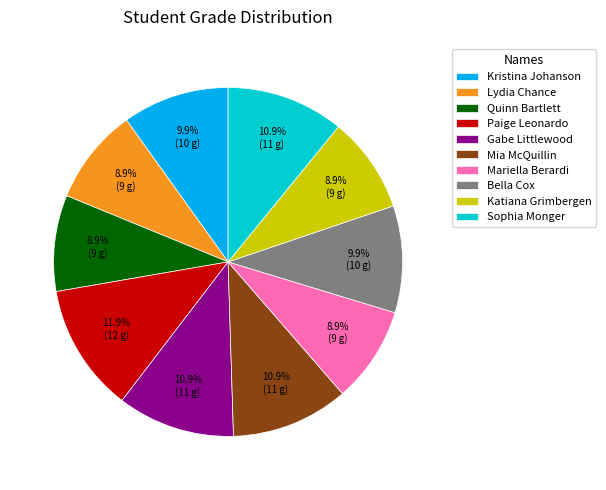

Which slice is the largest?

Paige Leonardo